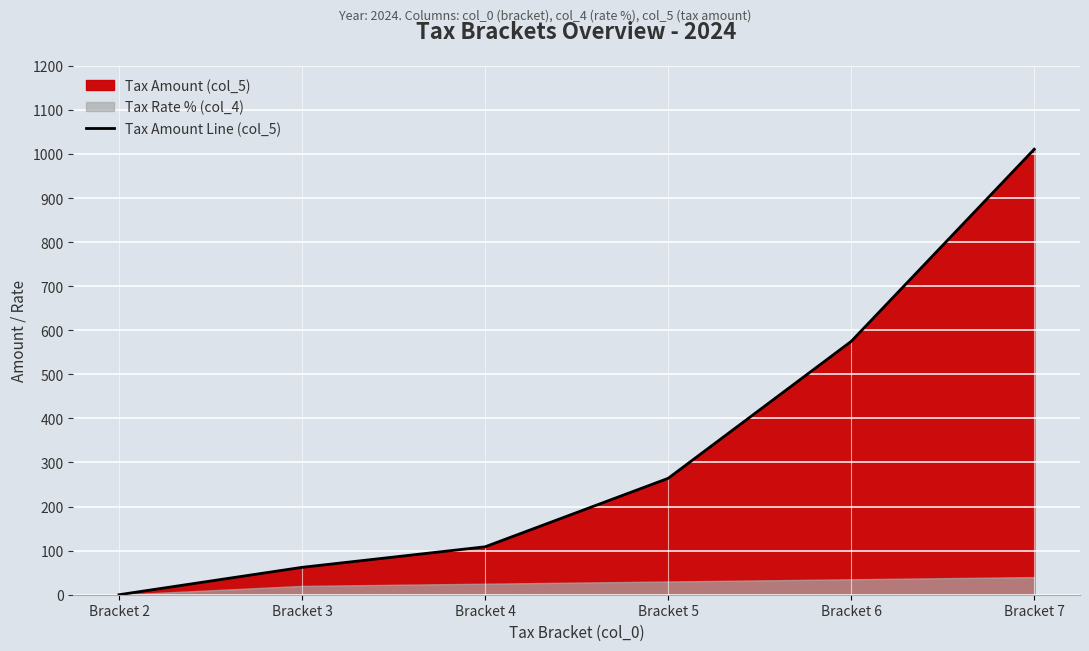

How many categories are shown in the chart?

6